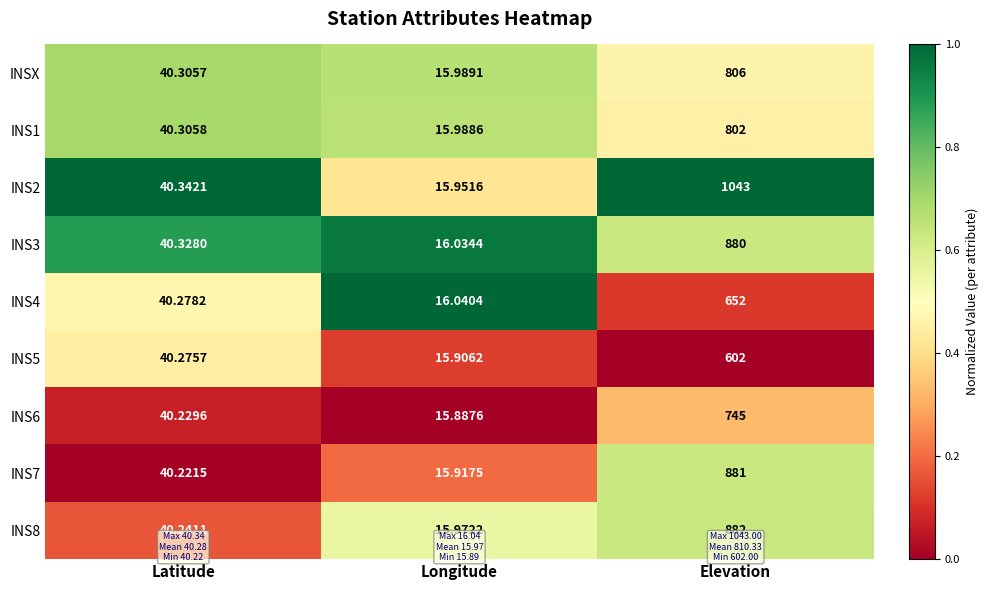

At which label is INS8 closest to 448?

Latitude